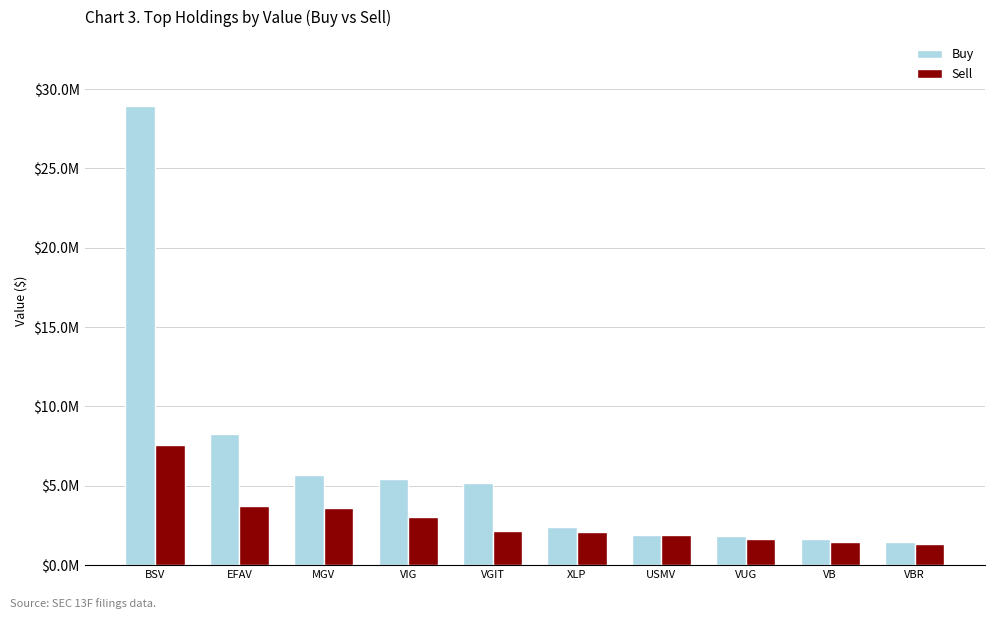

The Buy series shows 4027253 at XLP. True or false?

False